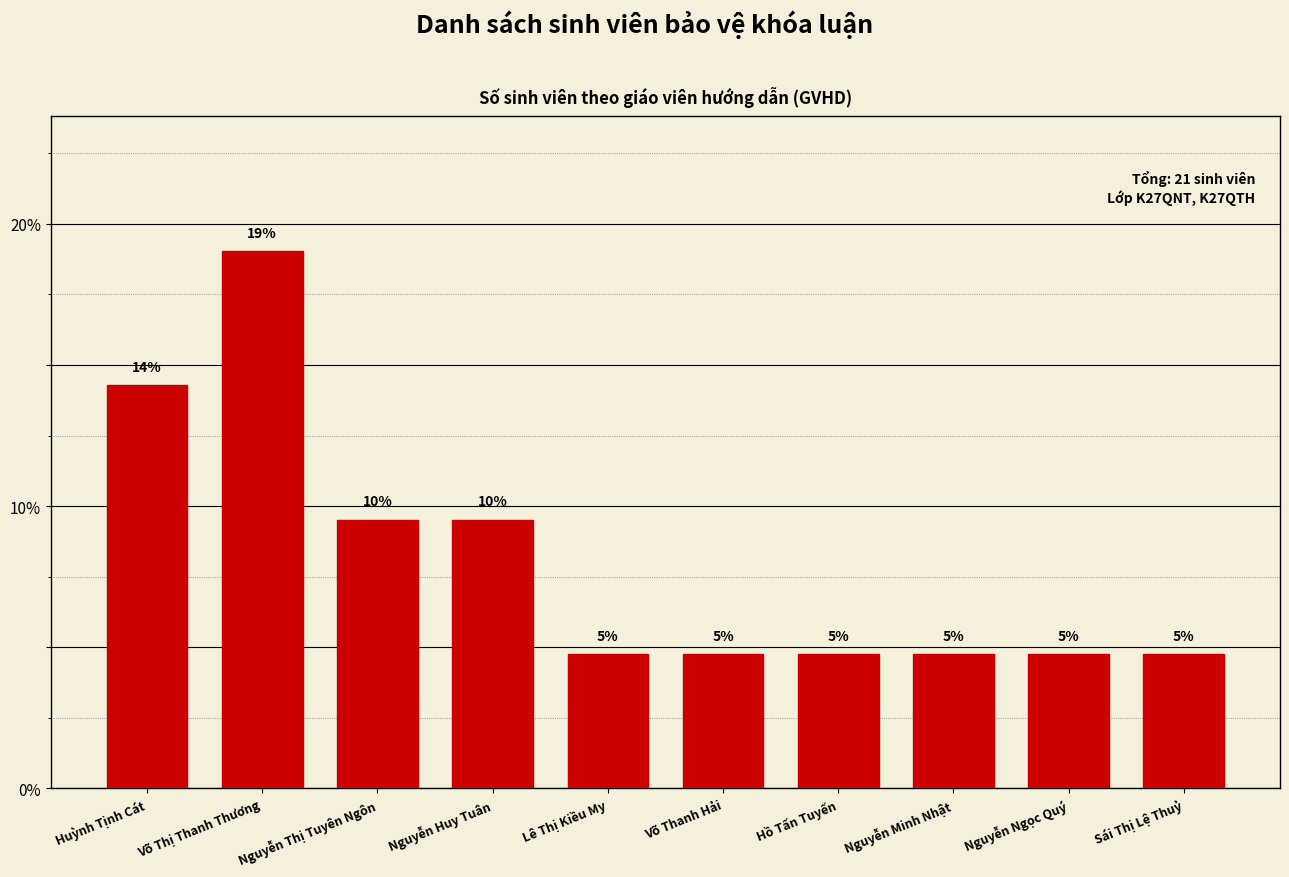

What is the minimum value shown in the chart?

4.8